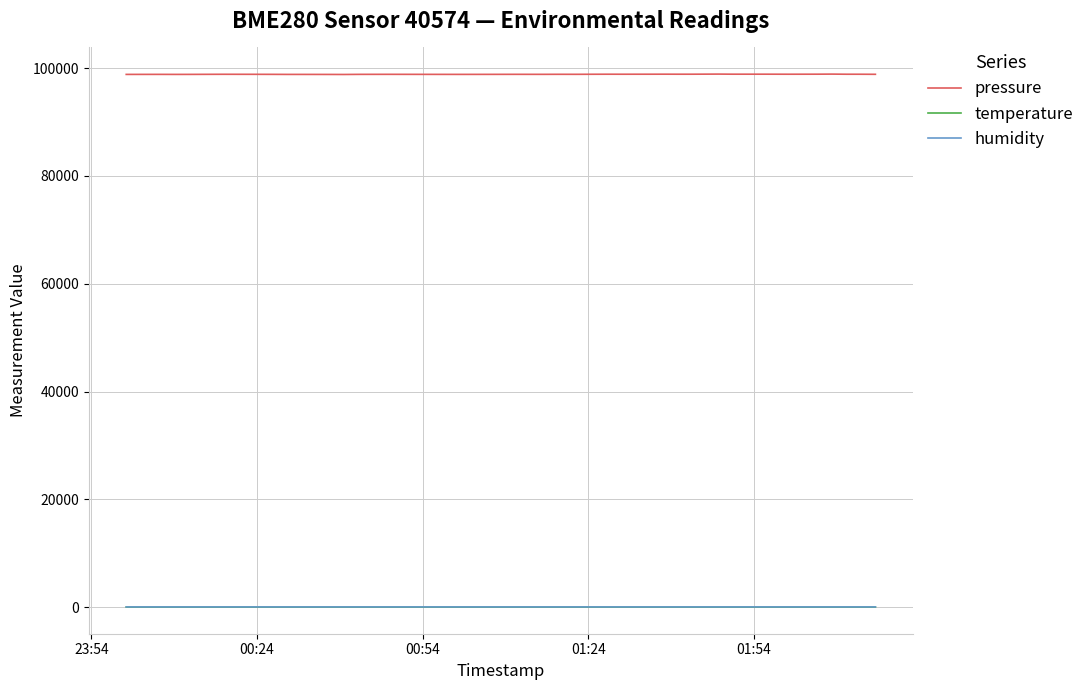

What is the minimum value for pressure?

98813.5